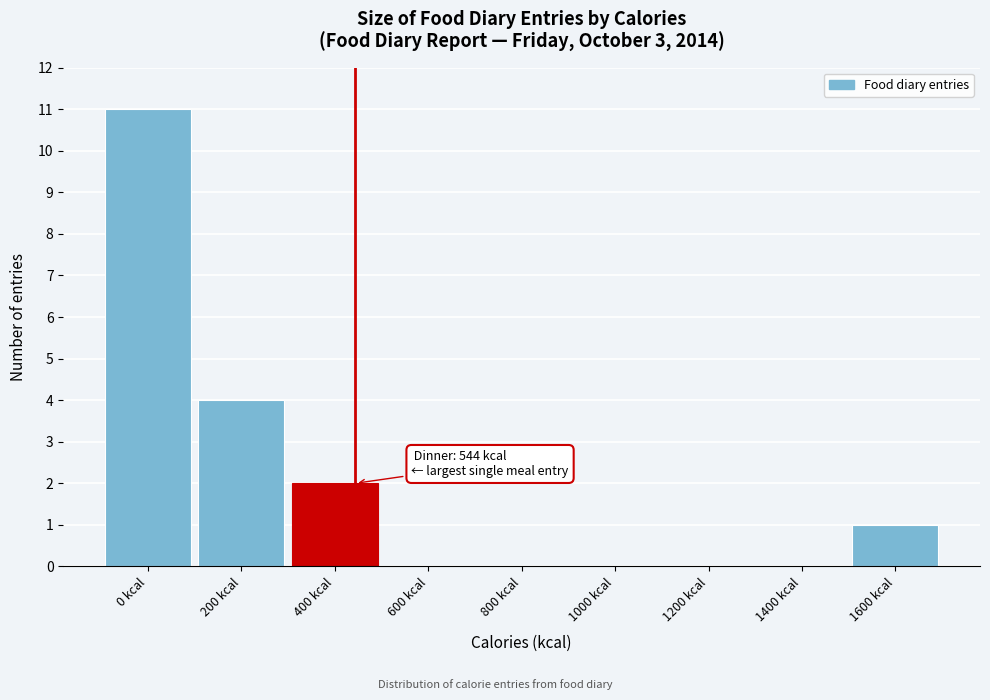

Reading right to left, what are all the values shown in this chart?

1600 kcal=1	1400 kcal=0	1200 kcal=0	1000 kcal=0	800 kcal=0	600 kcal=0	400 kcal=2	200 kcal=4	0 kcal=11